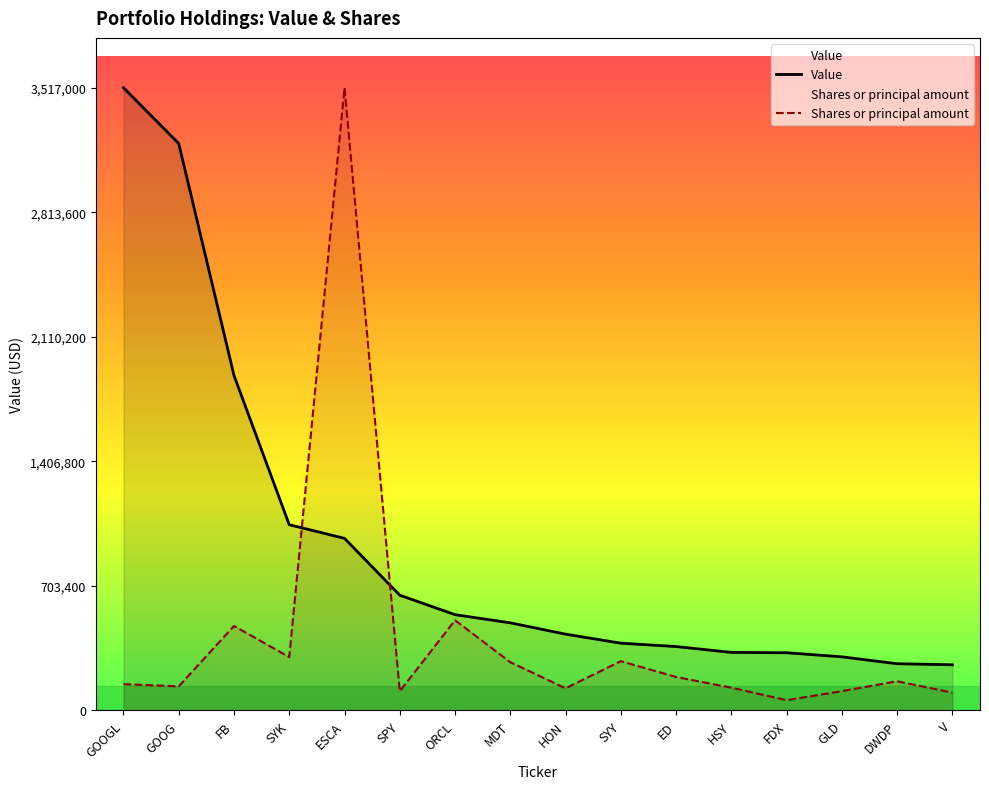

The Shares or principal amount series shows 99497.2 at GOOGL. True or false?

False